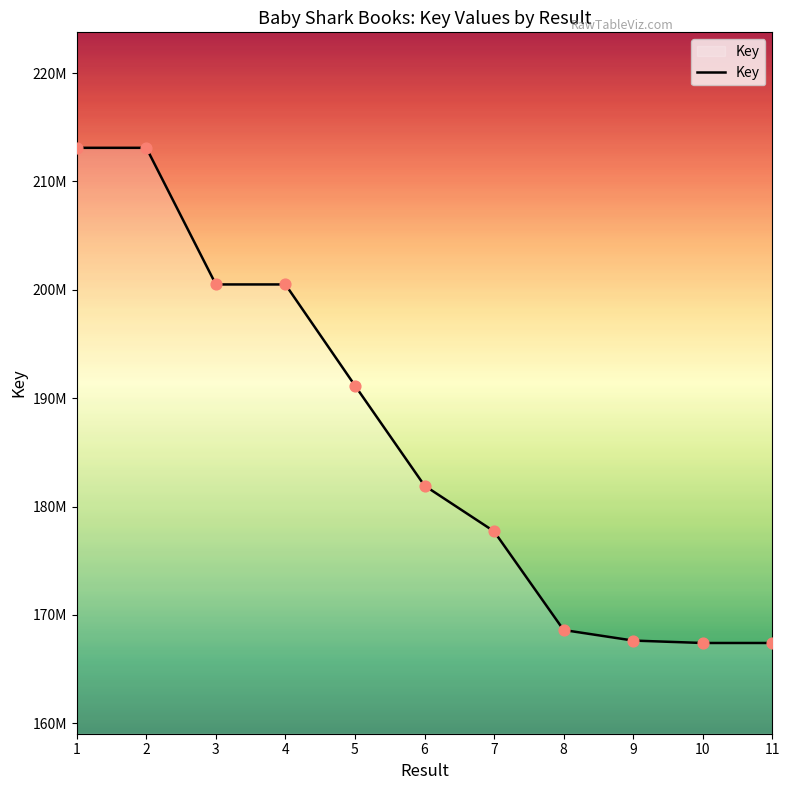

Approximately how many times larger is the value at 9 compared to 4?

0.8